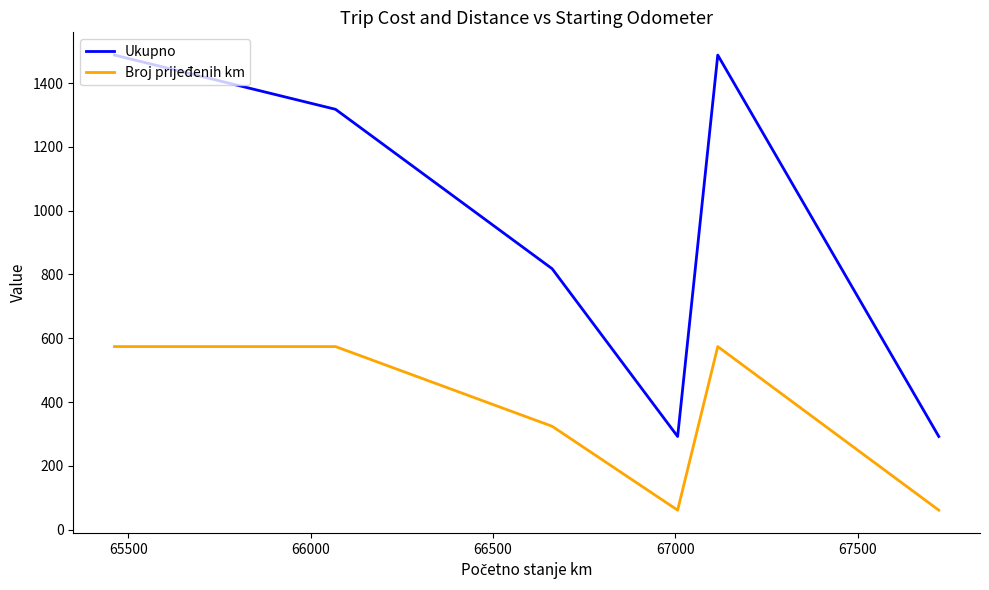

List the series in order of their overall mean, highest first.

Ukupno, Broj prijeđenih km